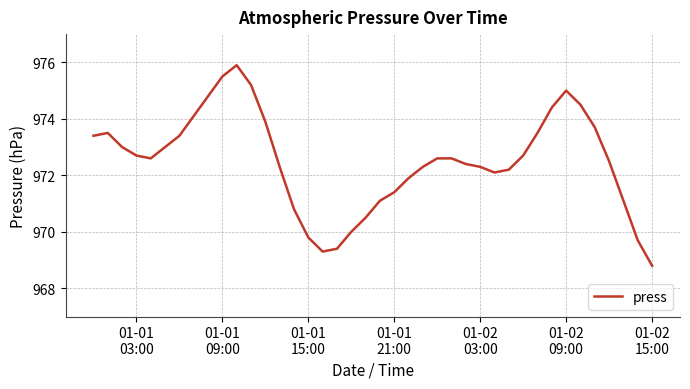

What is the difference between the maximum and minimum values?

7.1